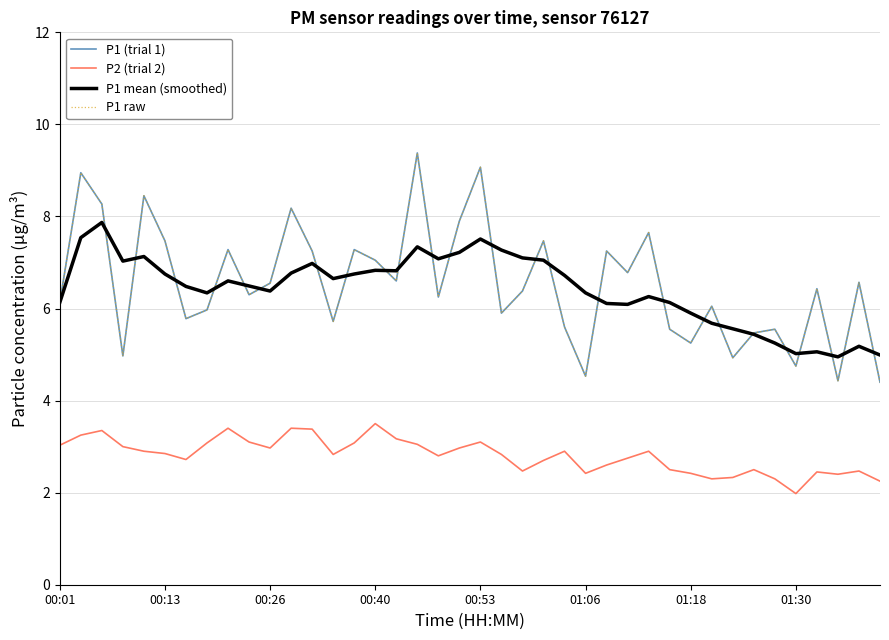

Does the chart have visible grid lines?

Yes